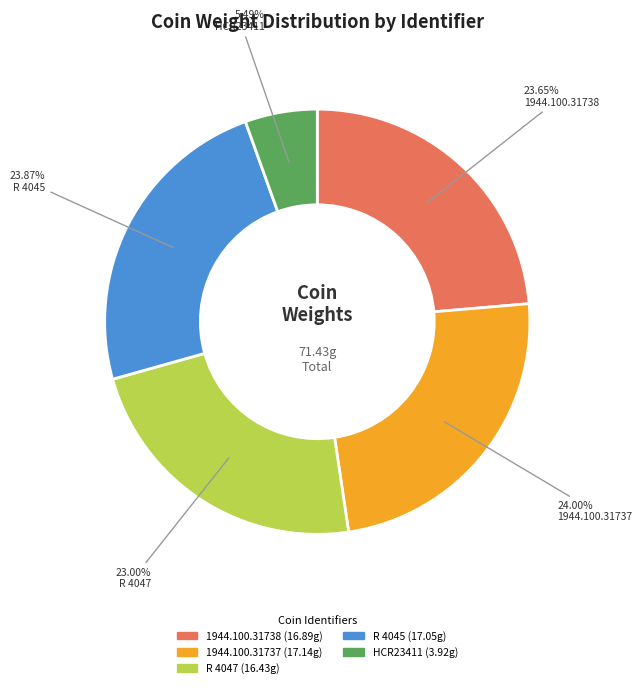

To the nearest percent, what portion does 1944.100.31738 represent?

24%